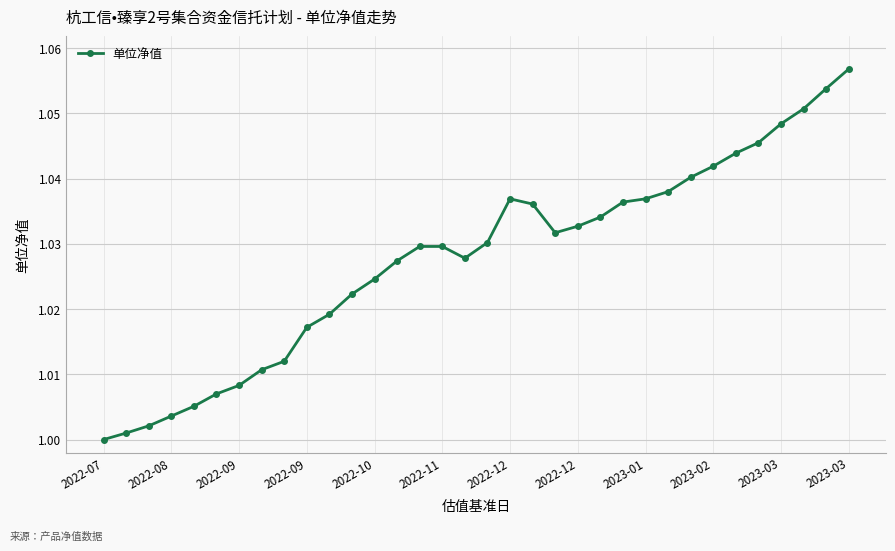

How many data points does each series have?

34